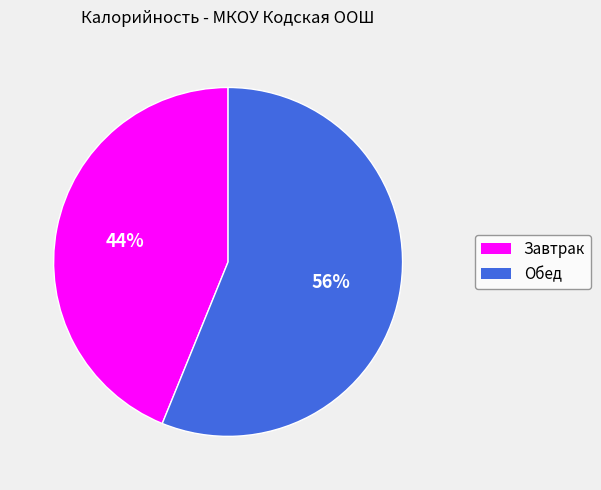

What is the ratio of the value at Завтрак to the value at Обед?

0.8